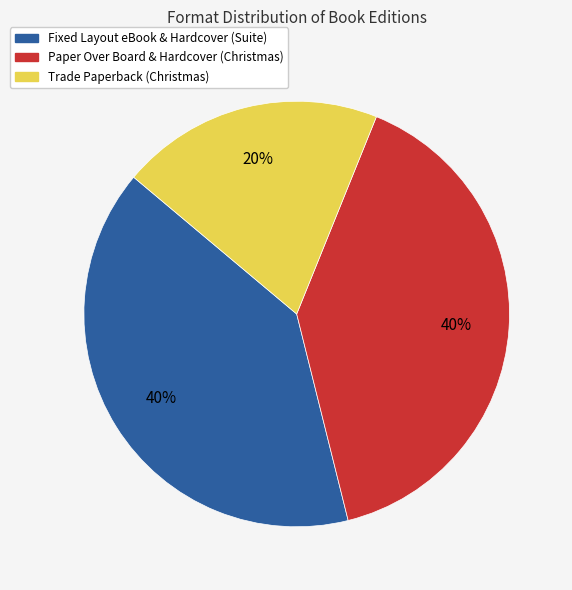

Is there any slice that represents more than half of the pie?

No